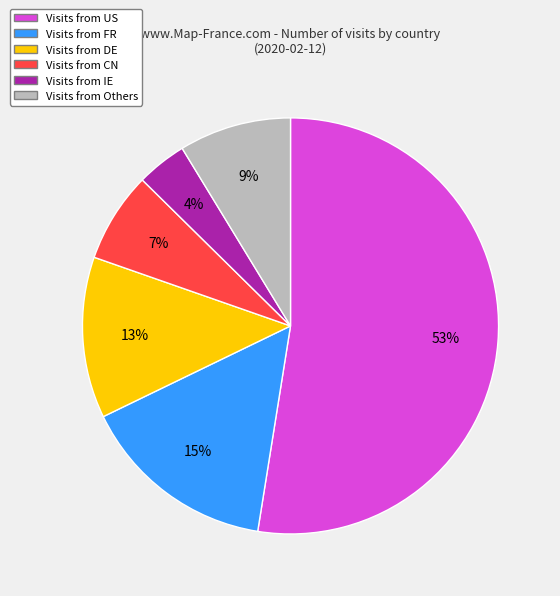

Count the number of slices in the pie.

6